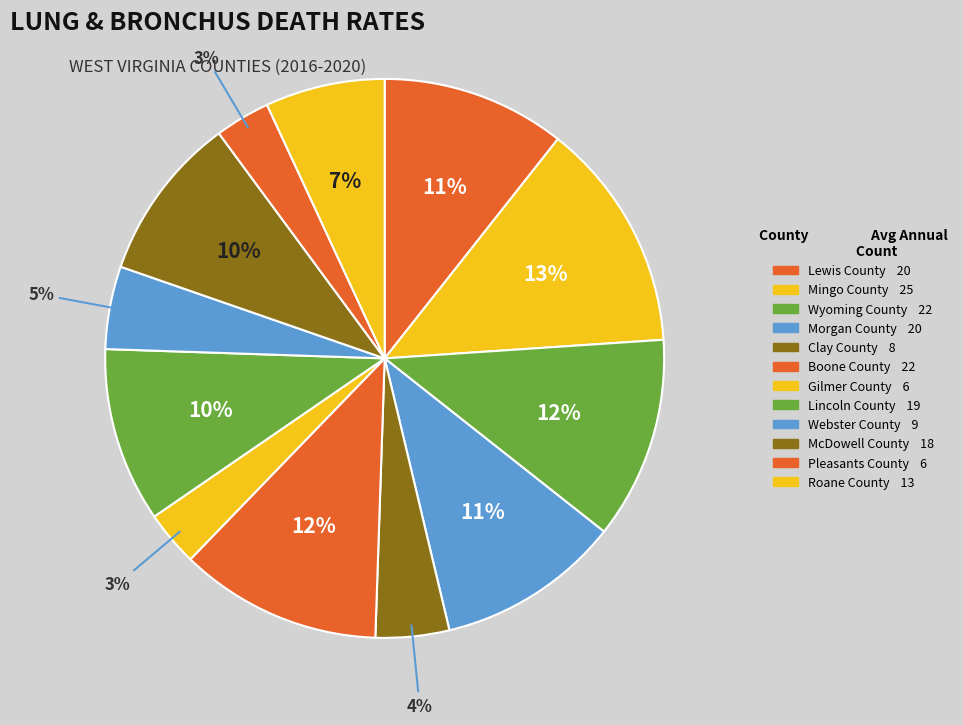

To the nearest percent, what portion does Morgan County represent?

11%